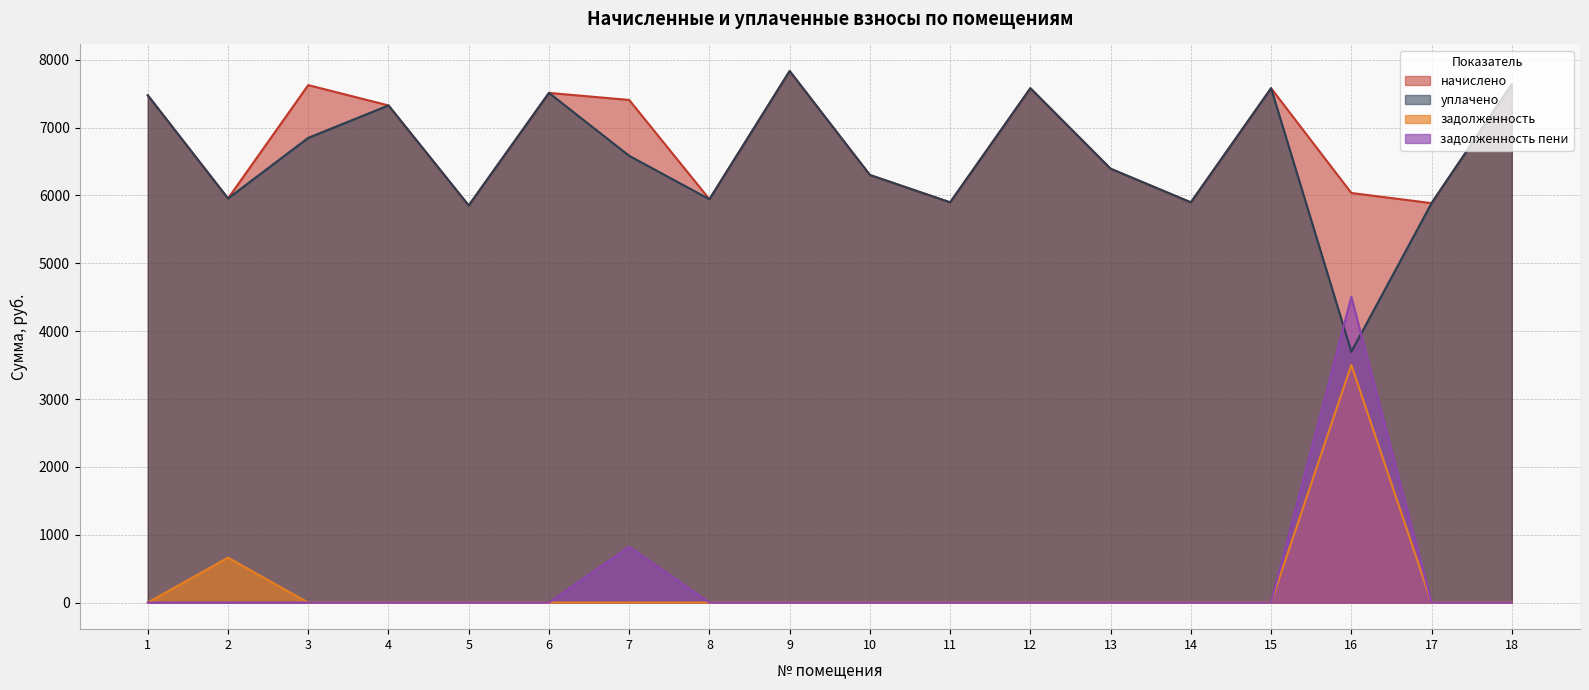

Reading left to right, what are all the values shown in this chart?

начислено: 1=7476.5	2=5955.8	3=7626.2	4=7326.7	5=5852.2	6=7511.0	7=7407.4	8=5944.3	9=7833.6	10=6301.5	11=5898.2	12=7580.2	13=6393.6	14=5898.2	15=7580.2	16=6036.5	17=5886.7	18=7637.8
уплачено: 1=7476.5	2=5955.8	3=6848.7	4=7326.7	5=5852.2	6=7511.0	7=6584.3	8=5944.3	9=7833.6	10=6301.5	11=5898.2	12=7580.2	13=6393.6	14=5898.2	15=7580.2	16=3695.8	17=5886.7	18=7637.8
задолженность: 1=0.0	2=661.8	3=0.0	4=0.0	5=0.0	6=0.0	7=0.0	8=0.0	9=0.0	10=0.0	11=0.0	12=0.0	13=0.0	14=0.0	15=0.0	16=3503.6	17=0.0	18=0.0
задолженность пени: 1=0.0	2=0.0	3=0.0	4=0.0	5=0.0	6=0.0	7=823.0	8=0.0	9=0.0	10=0.0	11=0.0	12=0.0	13=0.0	14=0.0	15=0.0	16=4504.8	17=0.0	18=0.0